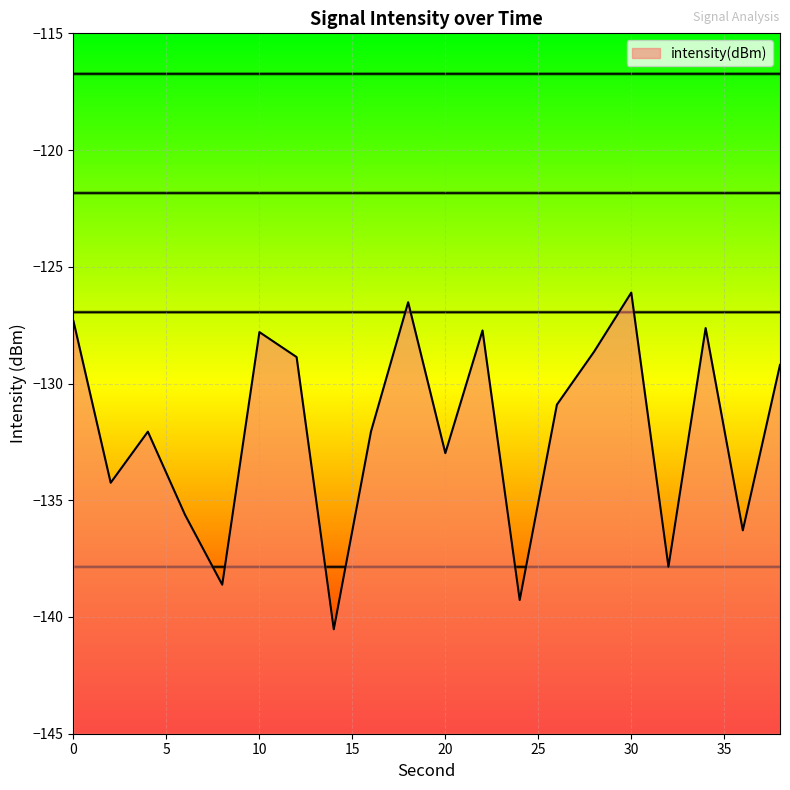

What is the value of the 18th point from the left?

-127.6